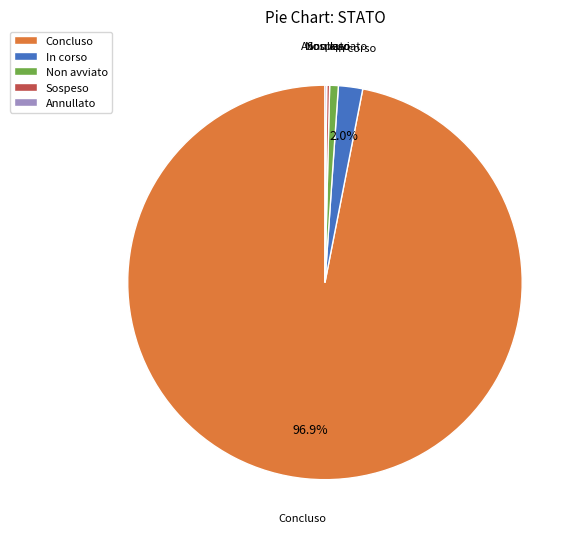

What is the largest slice in the pie chart?

Concluso